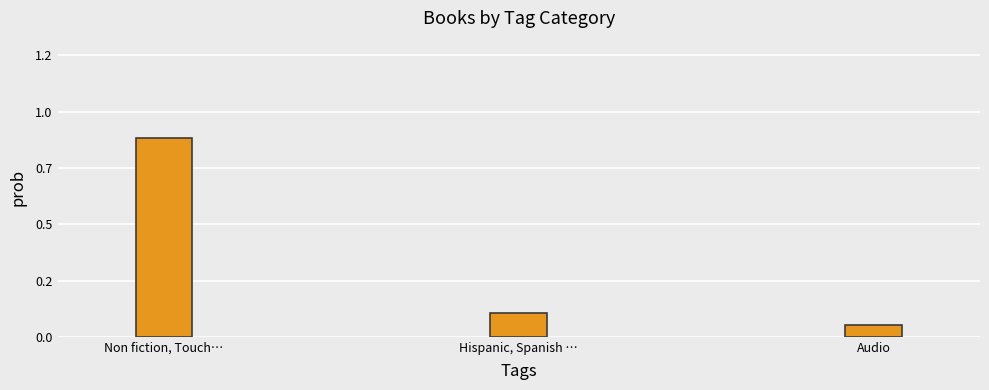

Reading right to left, extract all data points from this chart.

Audio=0.1	Hispanic, Spanish …=0.1	Non fiction, Touch…=0.8